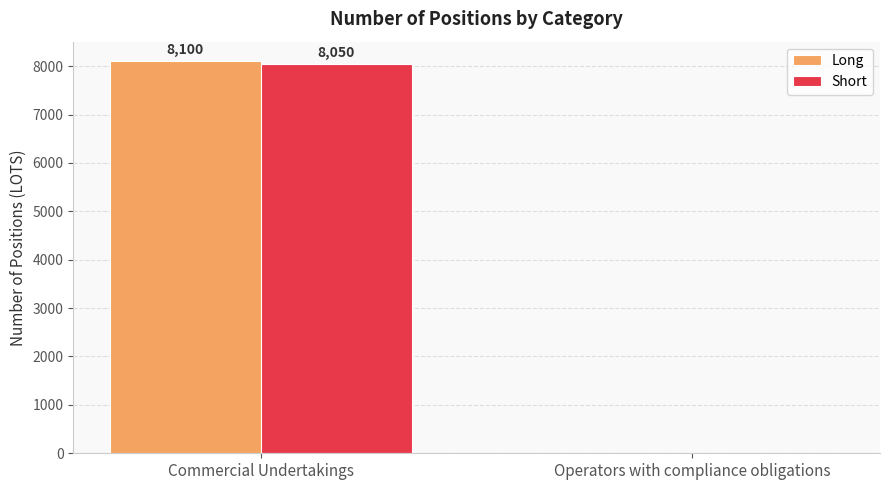

Between Commercial Undertakings and Operators with compliance obligations, which series saw the biggest shift?

Long